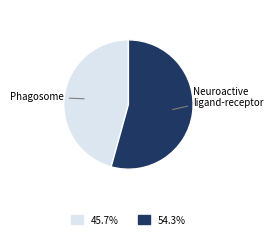

Is there a majority slice in this chart?

Yes